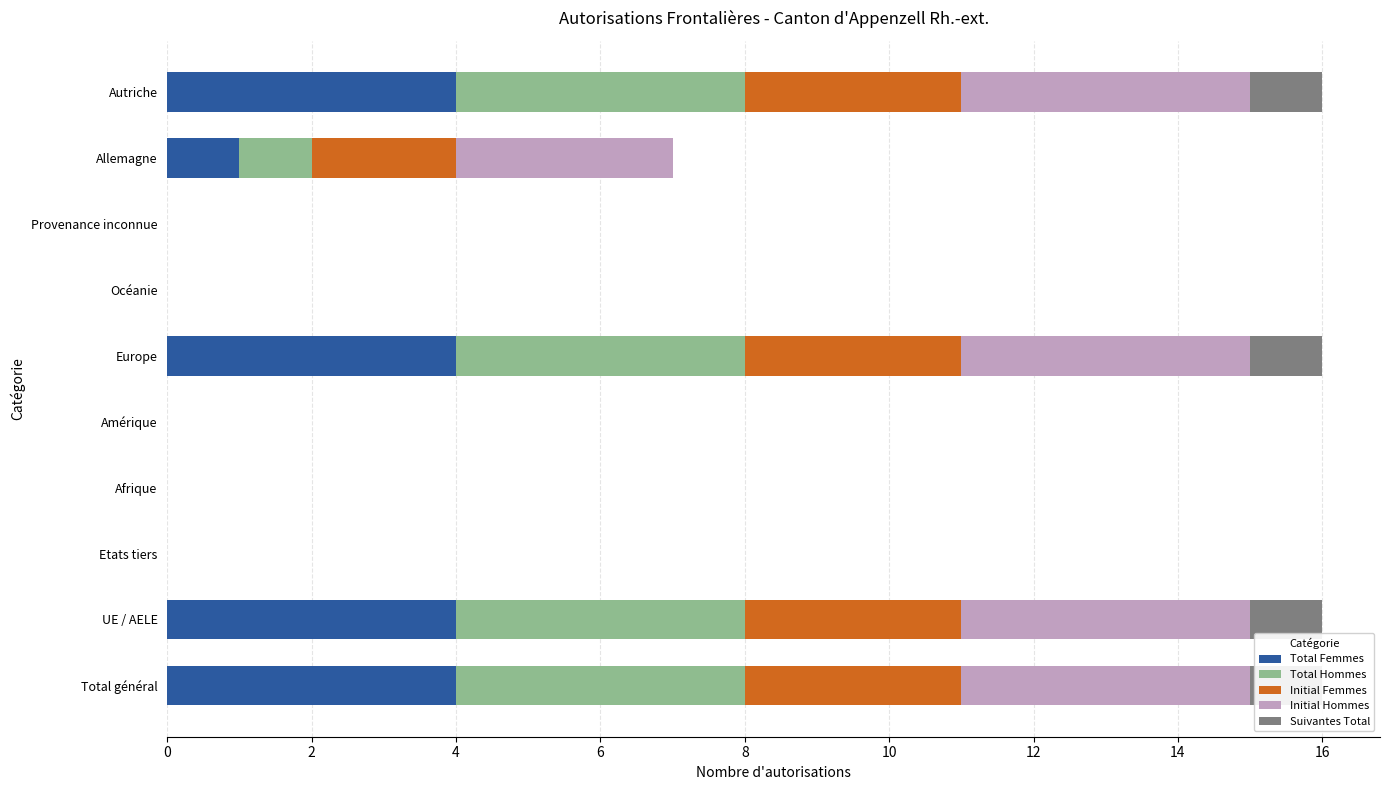

At how many categories does at least one series exceed 2?

5